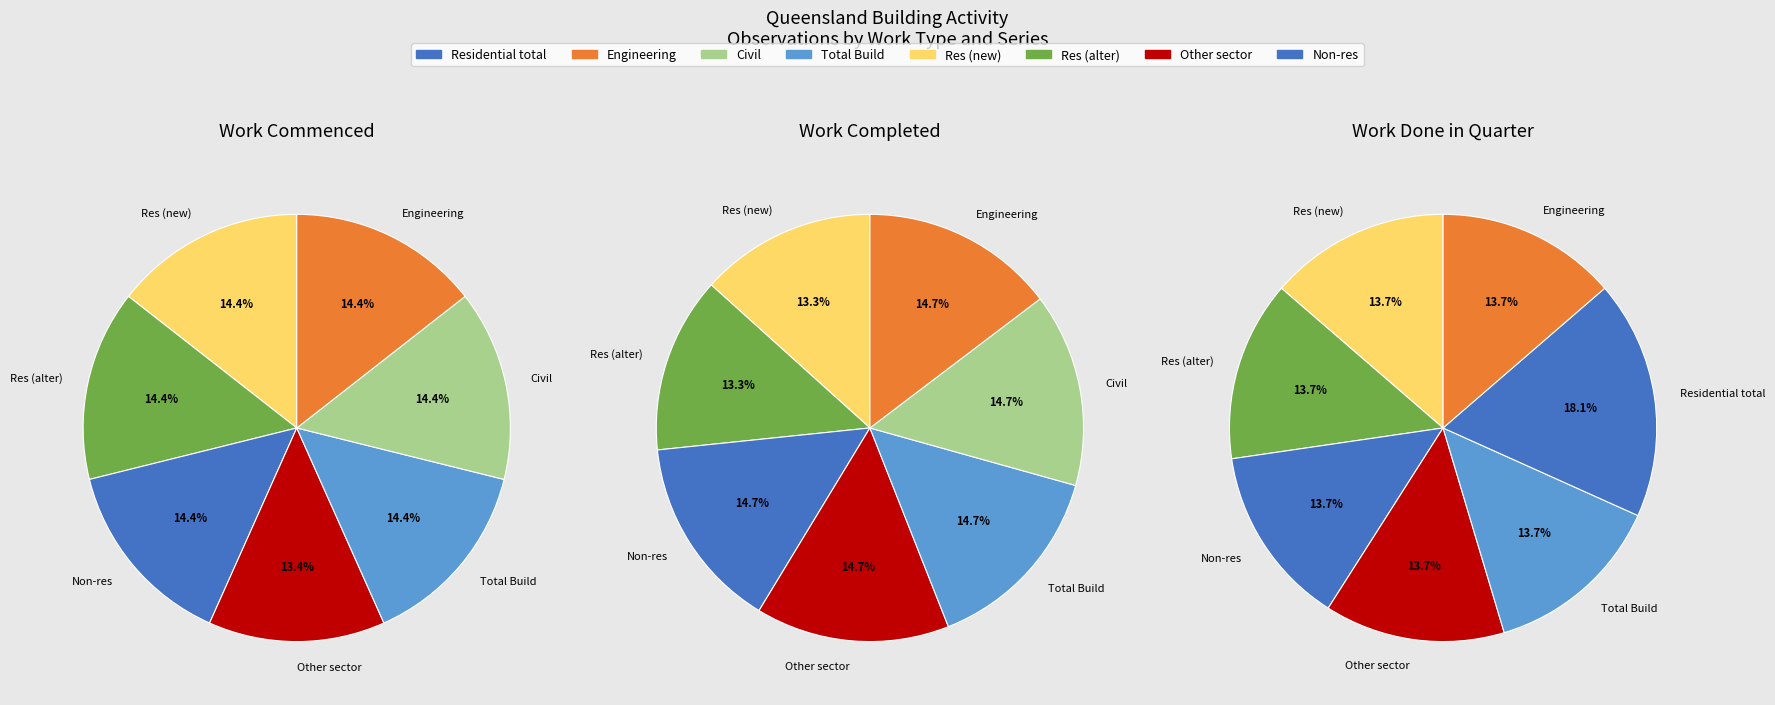

Is there a majority slice in this chart?

No